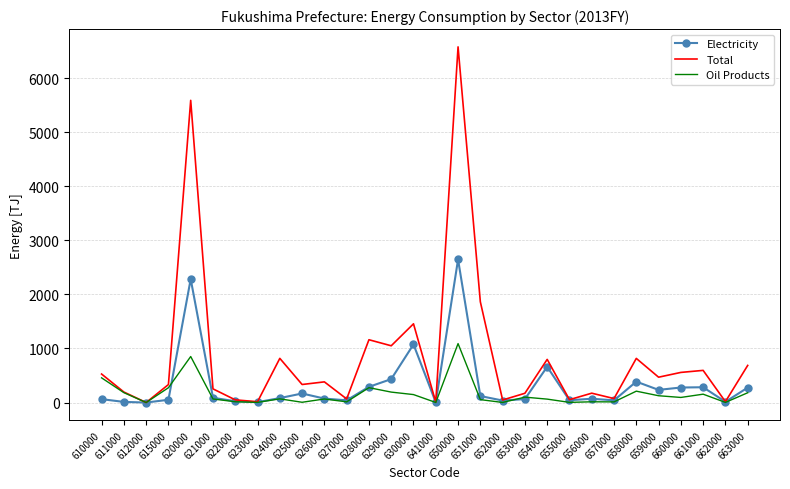

List the series in order of their overall mean, lowest first.

Oil Products, Electricity, Total